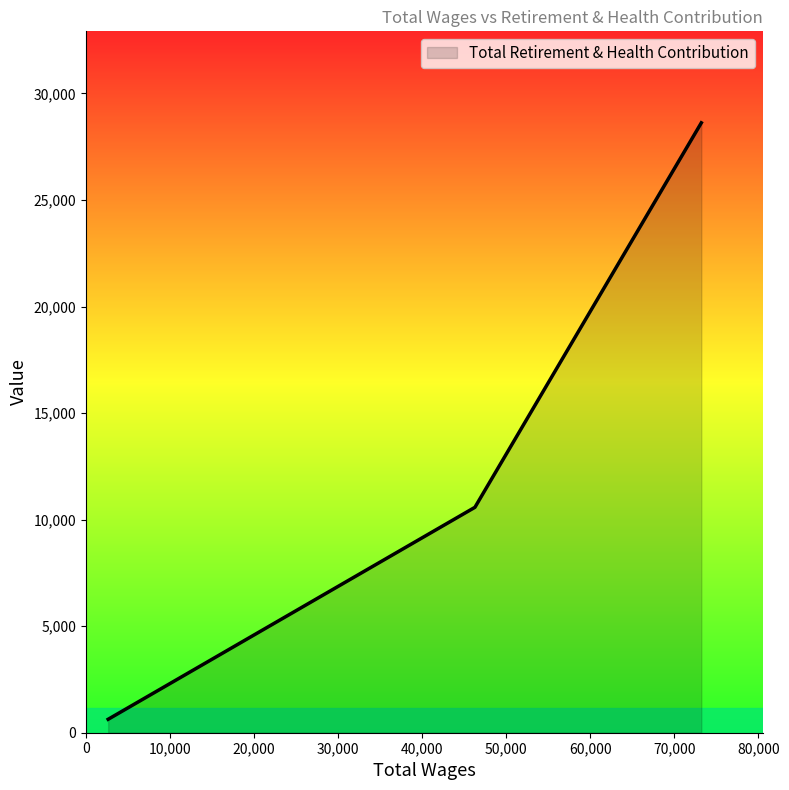

What is the greatest value displayed?

28621